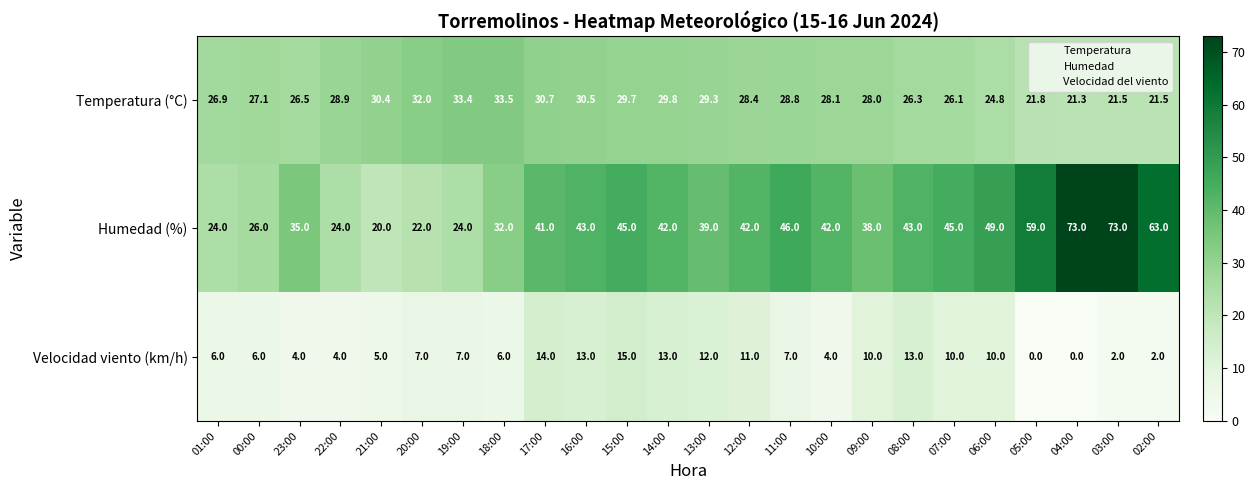

What is the spread (max minus min) of values at 08:00?

30.0